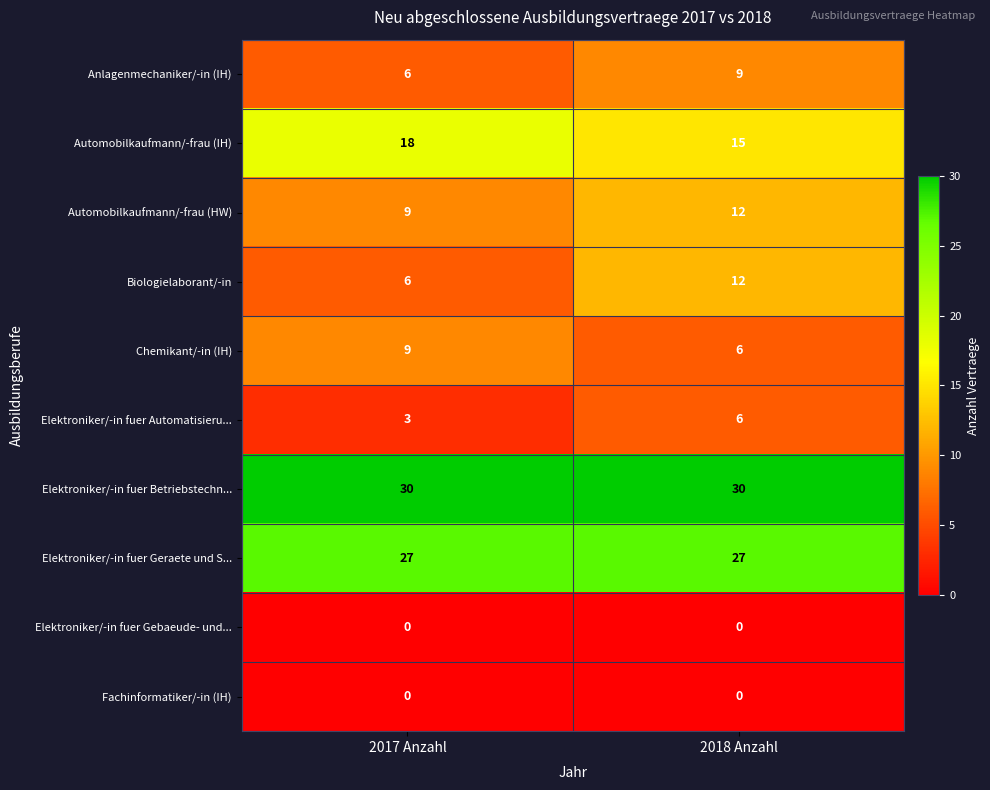

Reading right to left, transcribe all the data shown in this chart.

Anlagenmechaniker/-in (IH): 2018 Anzahl=9	2017 Anzahl=6
Automobilkaufmann/-frau (IH): 2018 Anzahl=15	2017 Anzahl=18
Automobilkaufmann/-frau (HW): 2018 Anzahl=12	2017 Anzahl=9
Biologielaborant/-in: 2018 Anzahl=12	2017 Anzahl=6
Chemikant/-in (IH): 2018 Anzahl=6	2017 Anzahl=9
Elektroniker/-in fuer Automatisieru...: 2018 Anzahl=6	2017 Anzahl=3
Elektroniker/-in fuer Betriebstechn...: 2018 Anzahl=30	2017 Anzahl=30
Elektroniker/-in fuer Geraete und S...: 2018 Anzahl=27	2017 Anzahl=27
Elektroniker/-in fuer Gebaeude- und...: 2018 Anzahl=0	2017 Anzahl=0
Fachinformatiker/-in (IH): 2018 Anzahl=0	2017 Anzahl=0